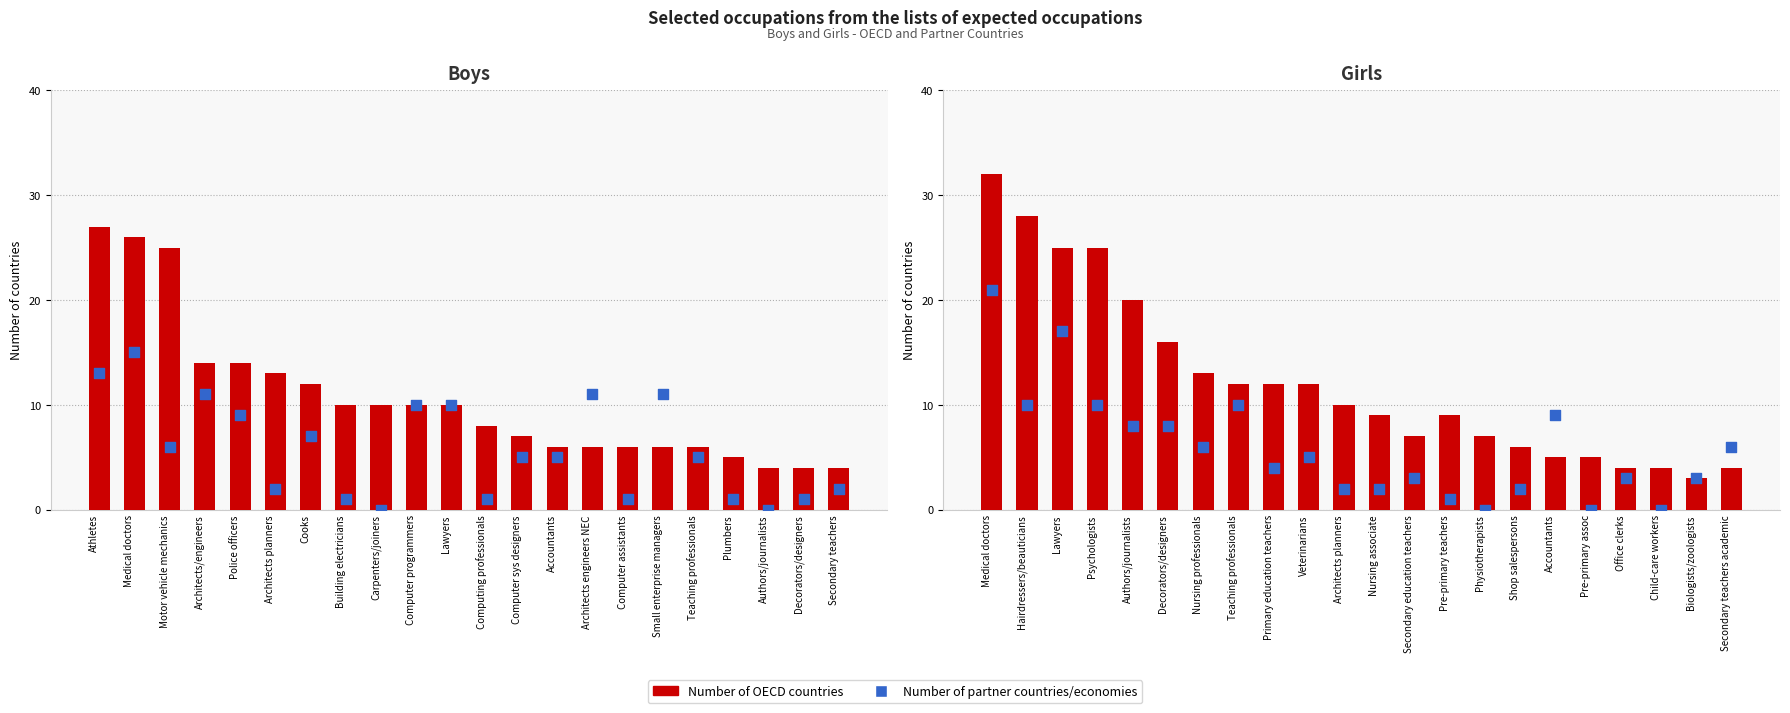

At how many categories does at least one series exceed 27?

2